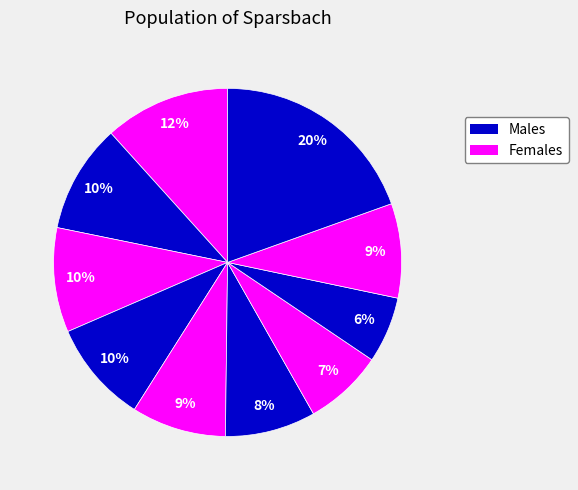

Count the number of slices in the pie.

10